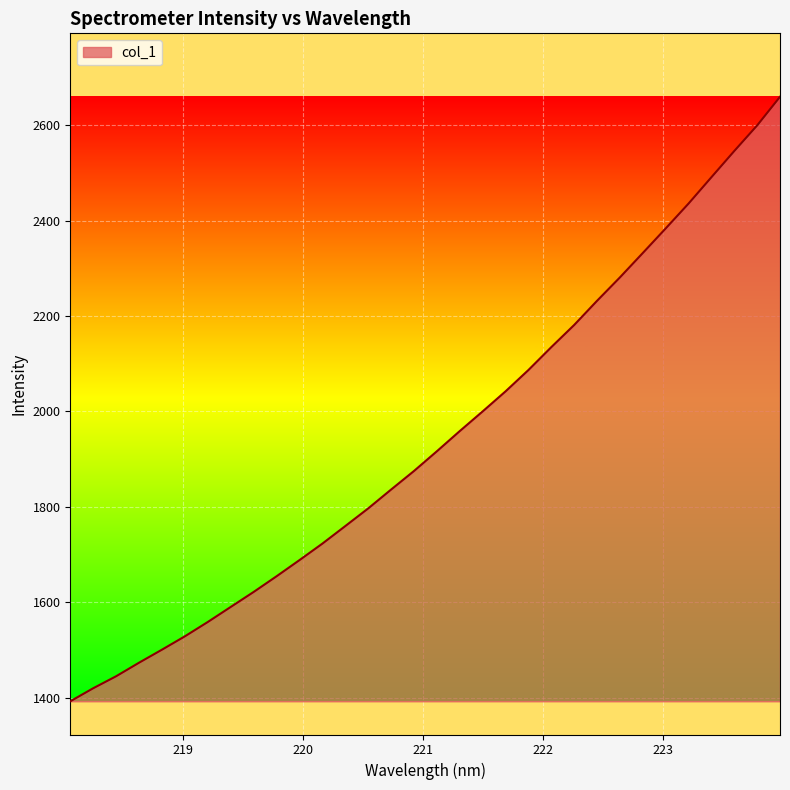

What is the difference between the maximum and minimum values?

1266.9